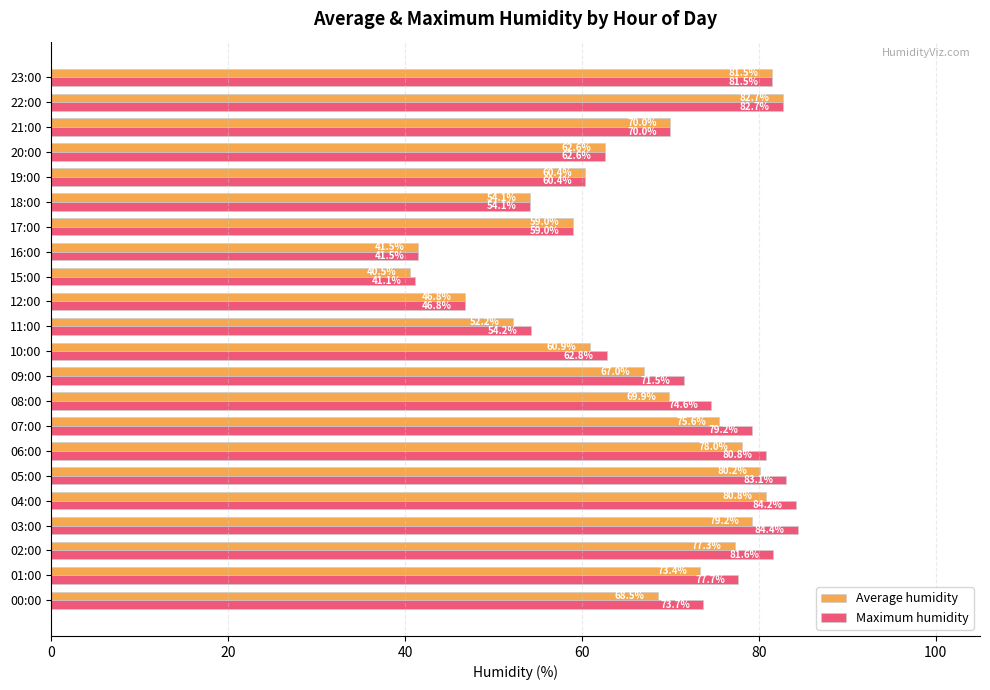

At 02:00, list the series in order from largest to smallest.

Maximum humidity, Average humidity